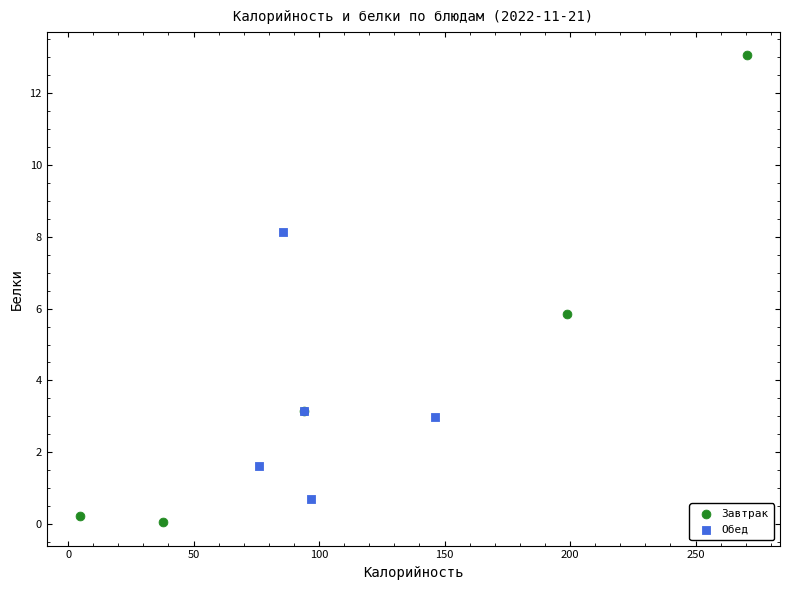

Which series reaches the maximum Y coordinate?

Завтрак